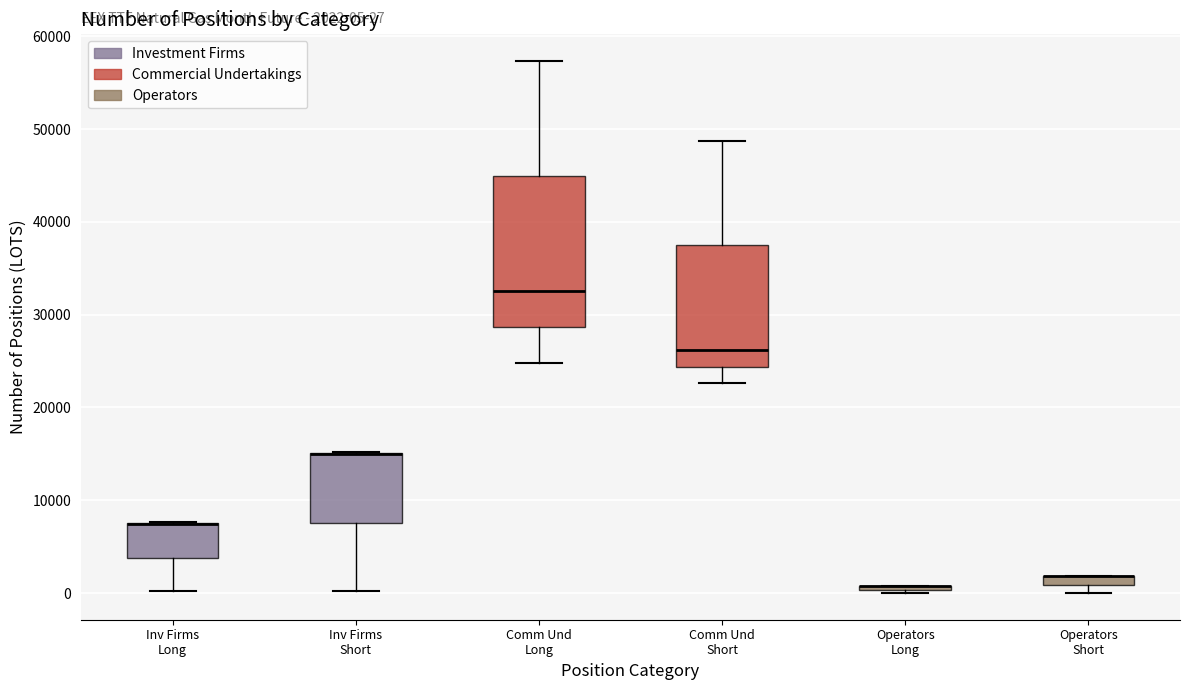

Which box is the tallest, from its lower edge to its upper edge?

Comm Und Long